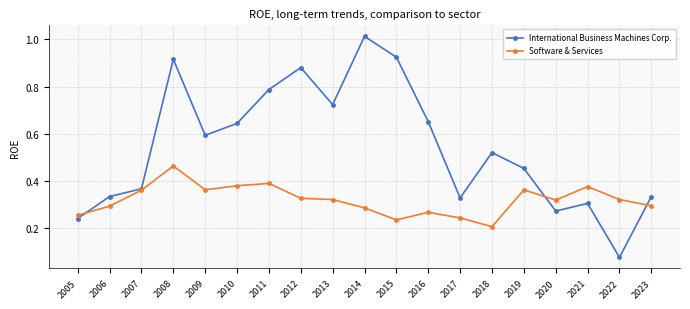

Which label corresponds to the smallest value in the chart?

2022